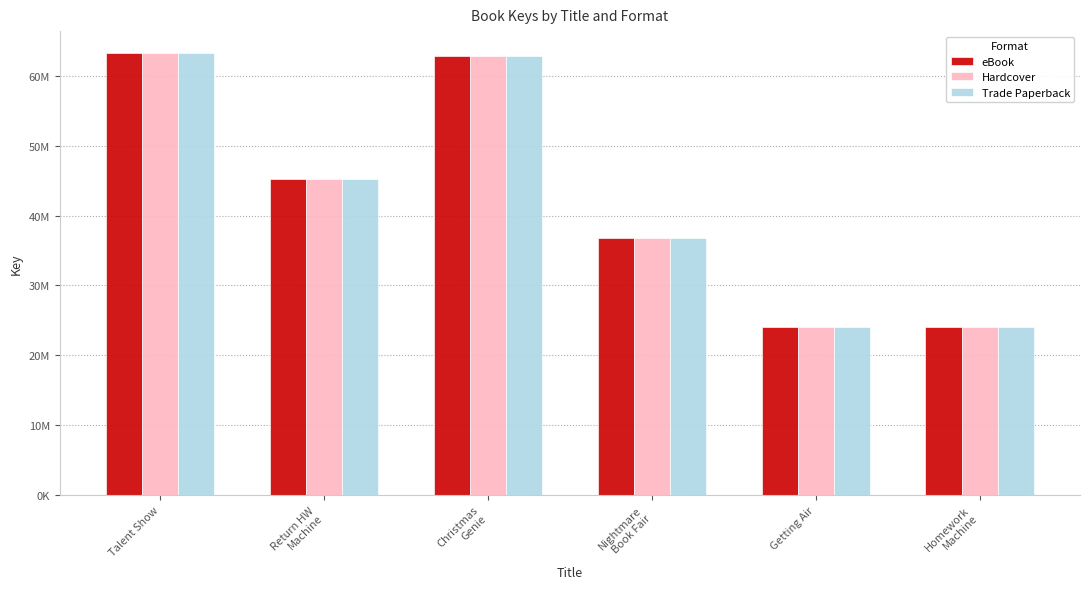

What is the label of the 6th bar from the left?

Homework
Machine